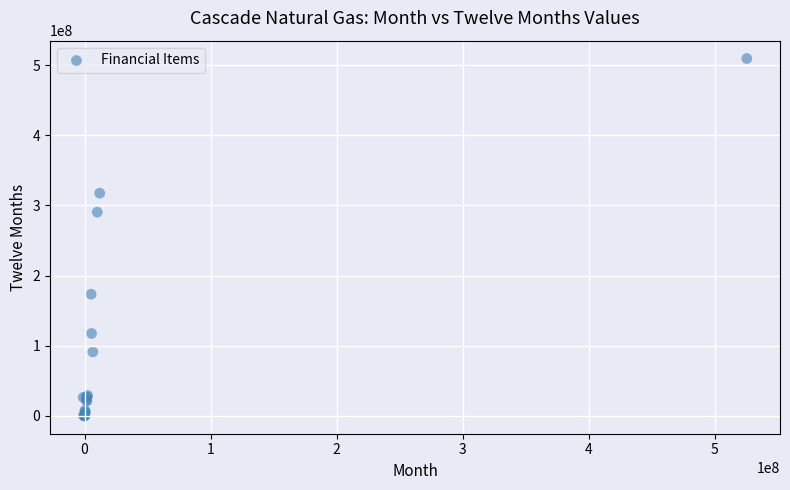

What Y value in the scatter plot is closest to 254670522?

290419708.0